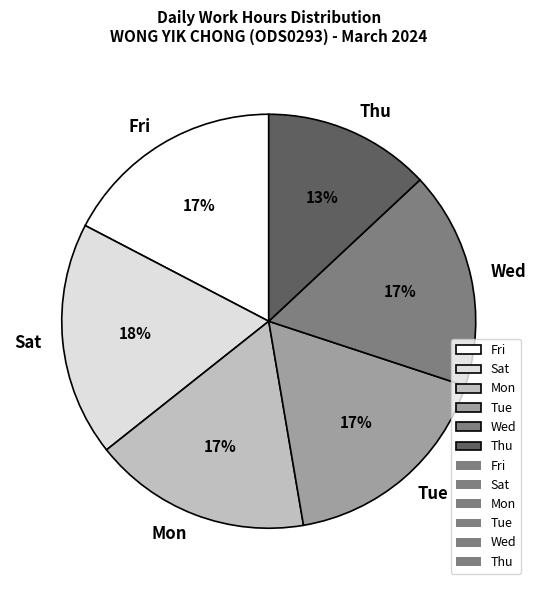

True or false: Wed accounts for 17% of the total.

True